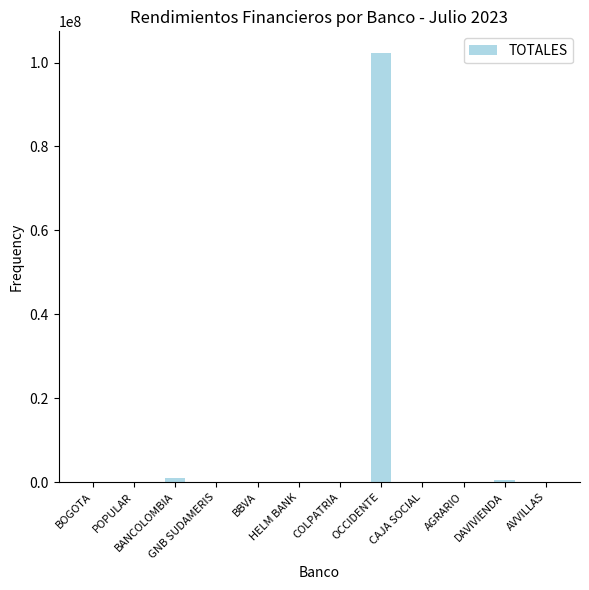

Where is the data nearest to the value 51170061?

BANCOLOMBIA